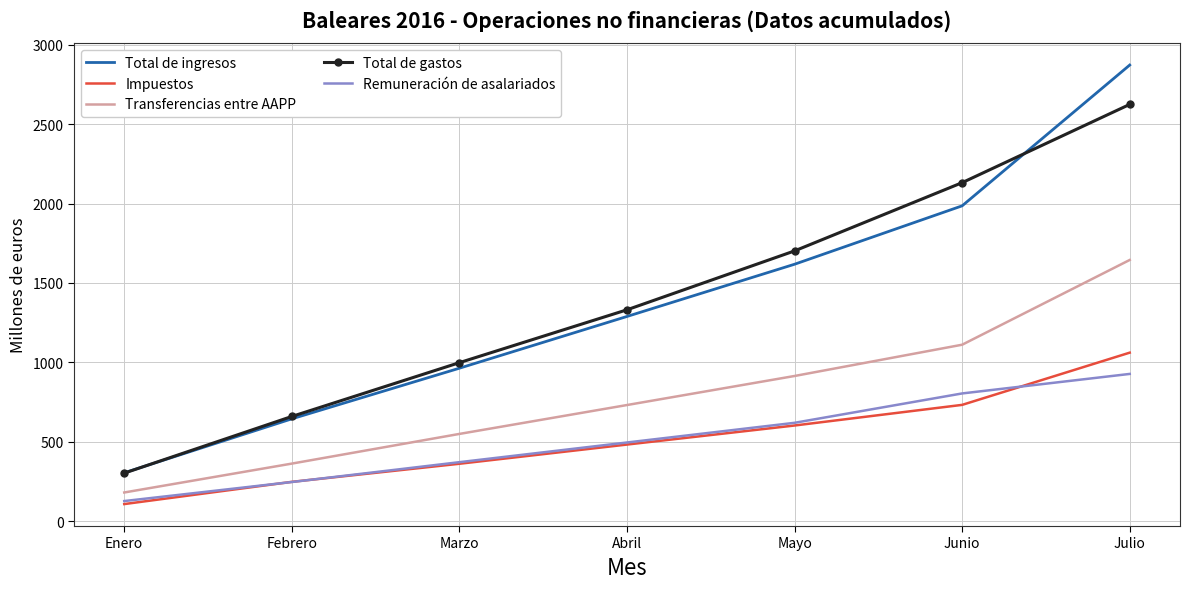

At which category is the sum across all series the highest?

Julio